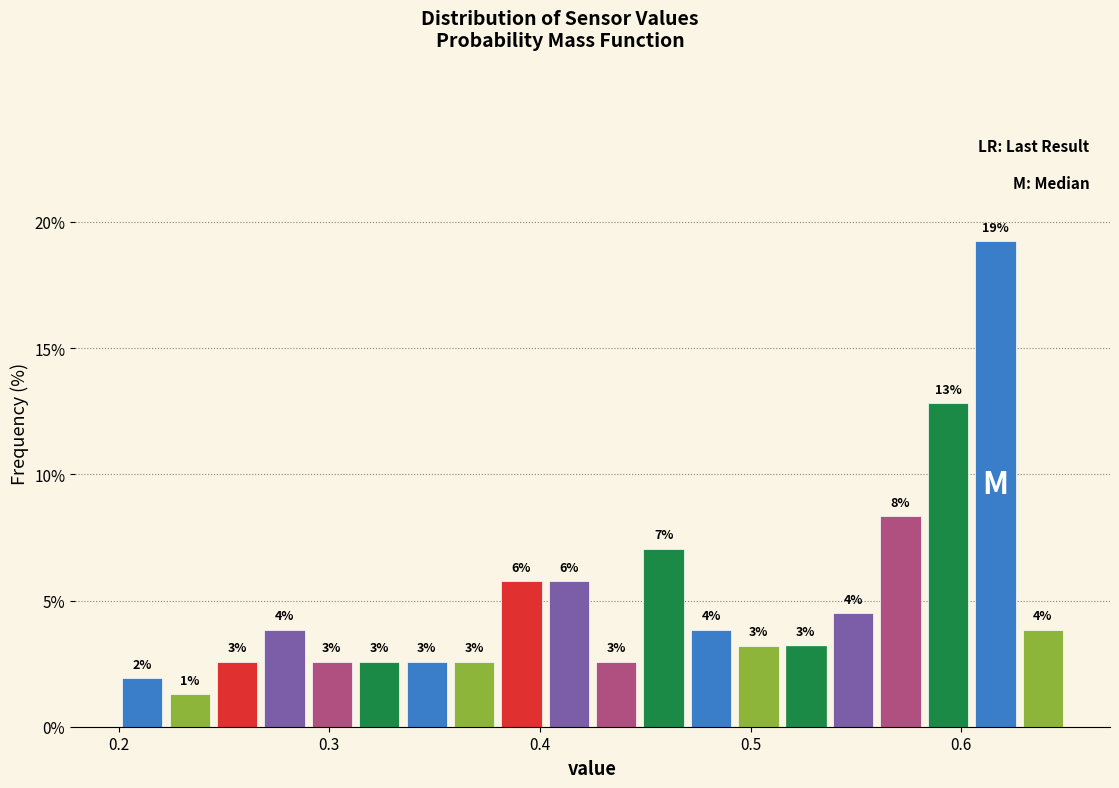

Around what value on the x-axis is the tallest bar? Give the approximate position of its centre, as read against the axis.

0.62